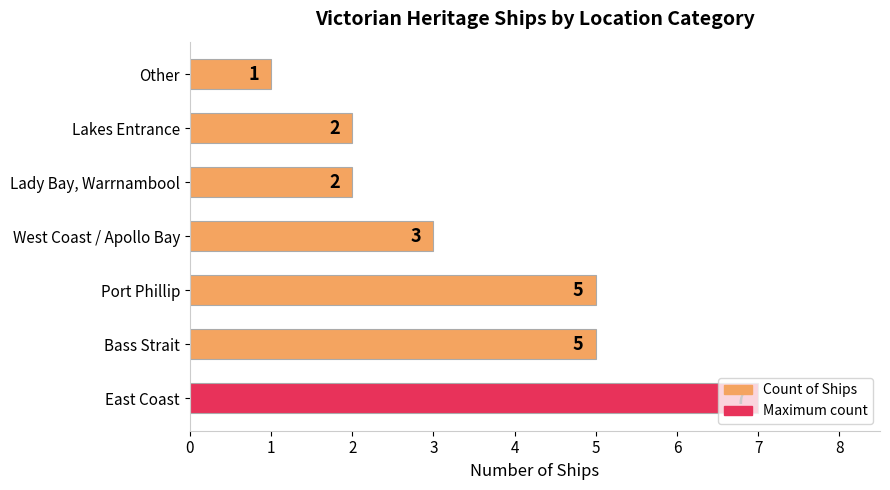

What is the ratio of the value at Bass Strait to the value at East Coast?

0.7